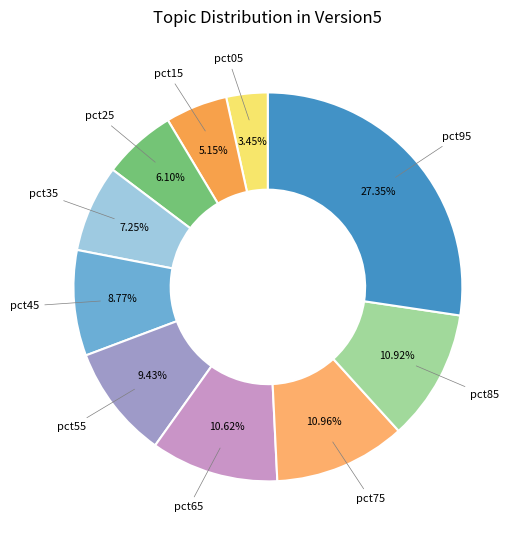

How many segments does this pie chart have?

10